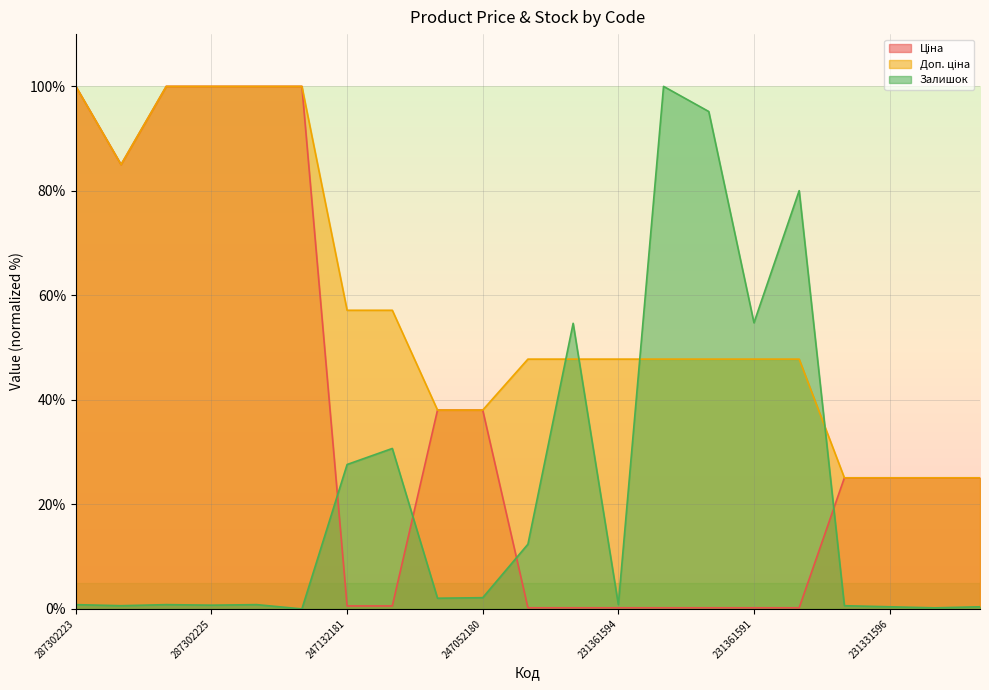

What is the value of the Доп. ціна point at the 3rd from the left?

100.0